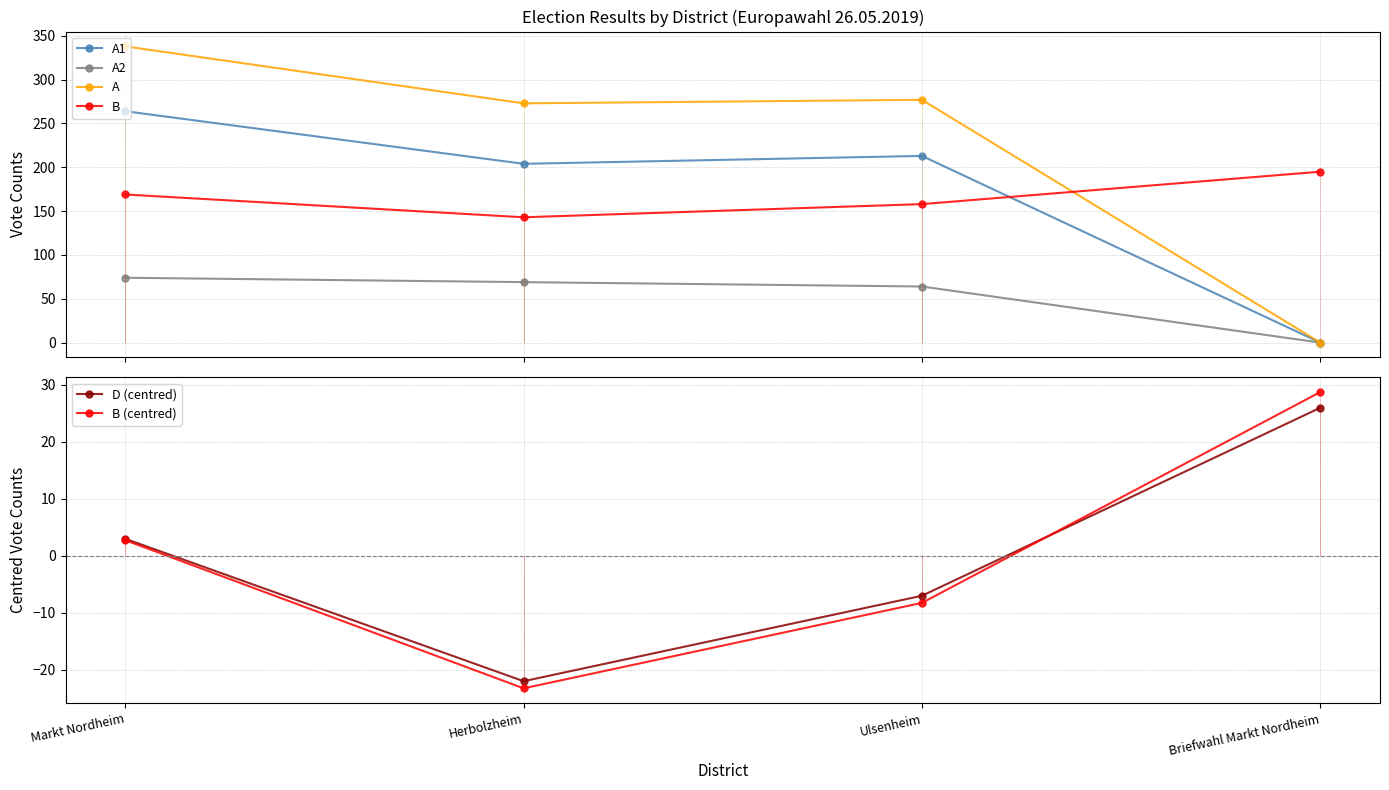

Reading left to right, extract all data points from this chart.

A1: 264.0	204.0	213.0	0.0
A2: 74.0	69.0	64.0	0.0
A: 338.0	273.0	277.0	0.0
B: 169.0	143.0	158.0	195.0
D (centred): 3.0	-22.0	-7.0	26.0
B (centred): 2.8	-23.2	-8.2	28.8